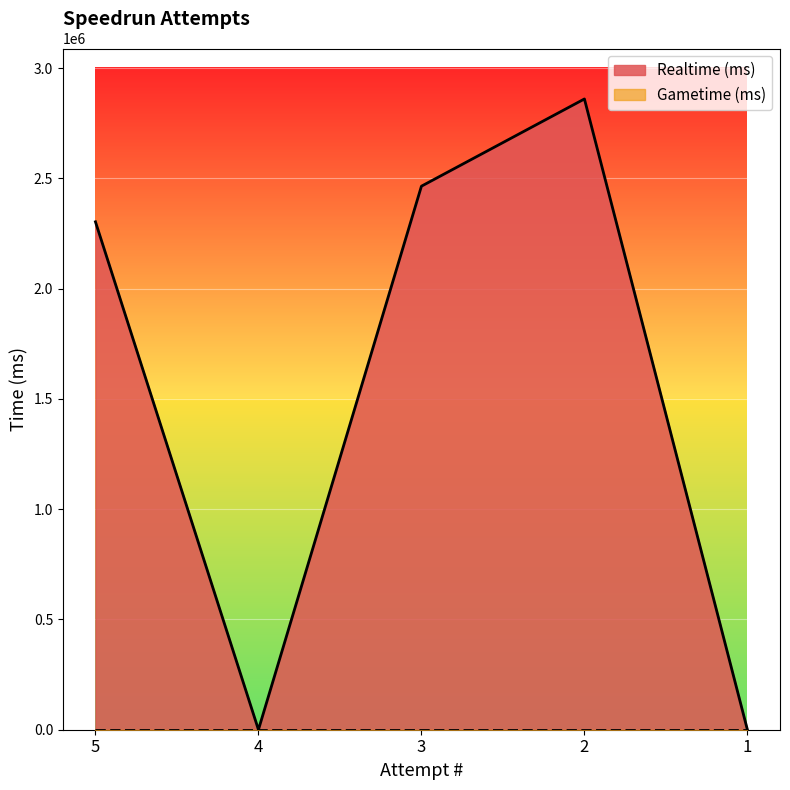

What is the sum of all values?

7628124